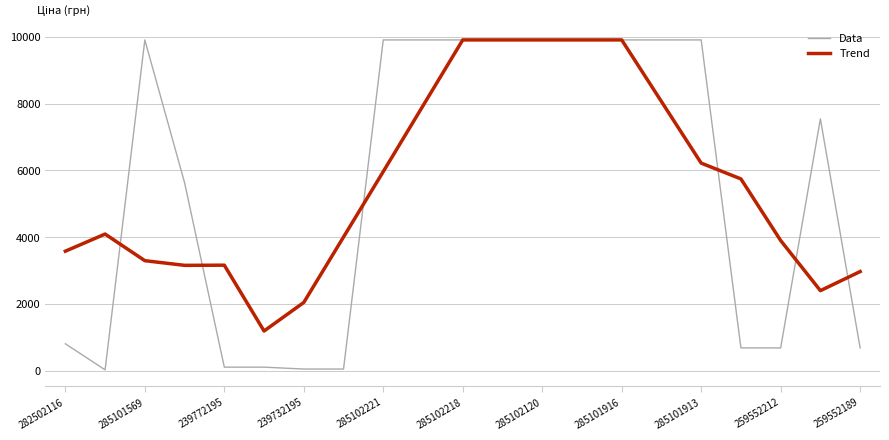

Does the chart have visible grid lines?

Yes